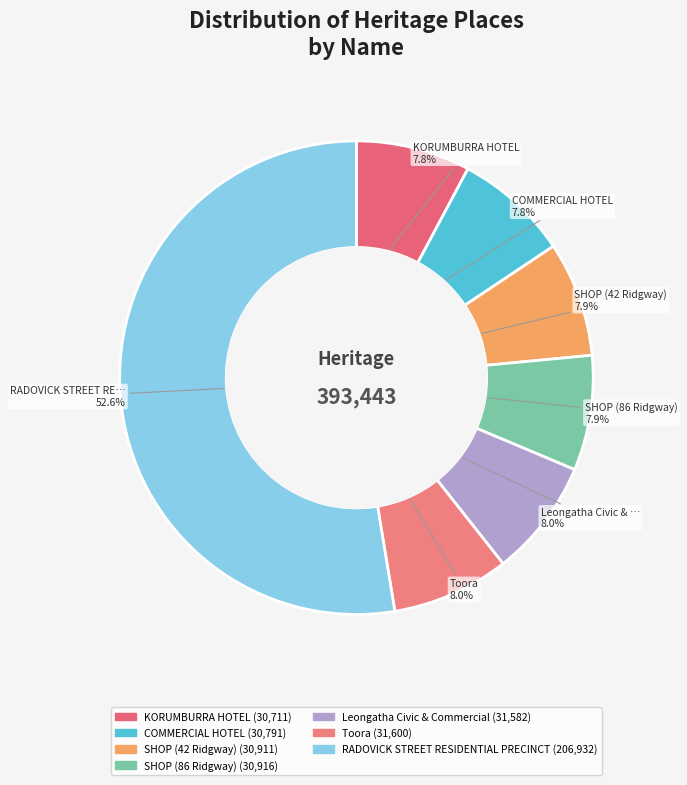

How many slices are in this pie chart?

7